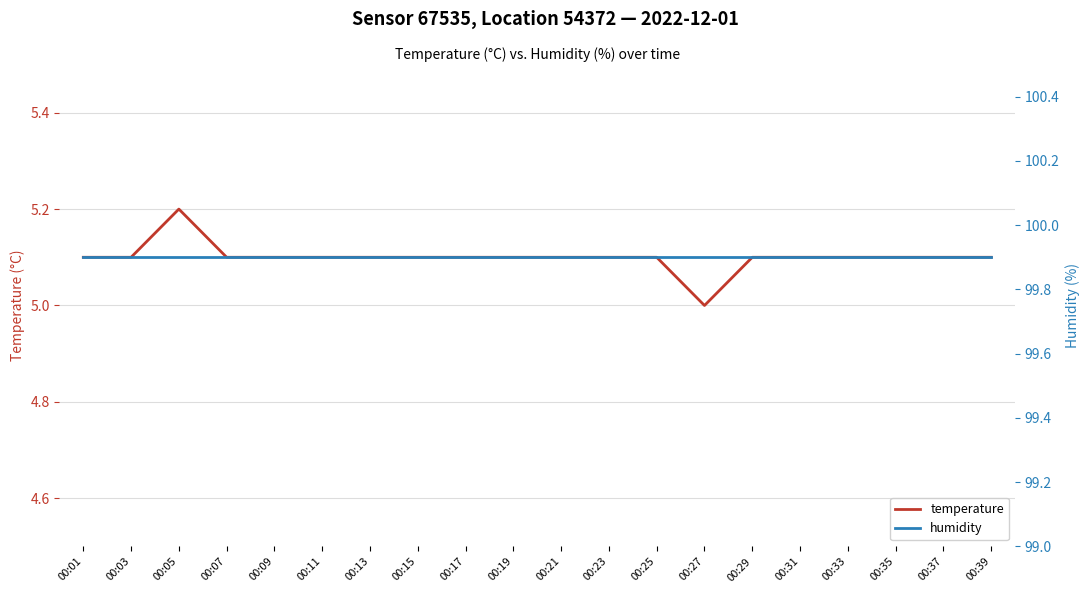

What are all the series names shown in the legend?

temperature, humidity